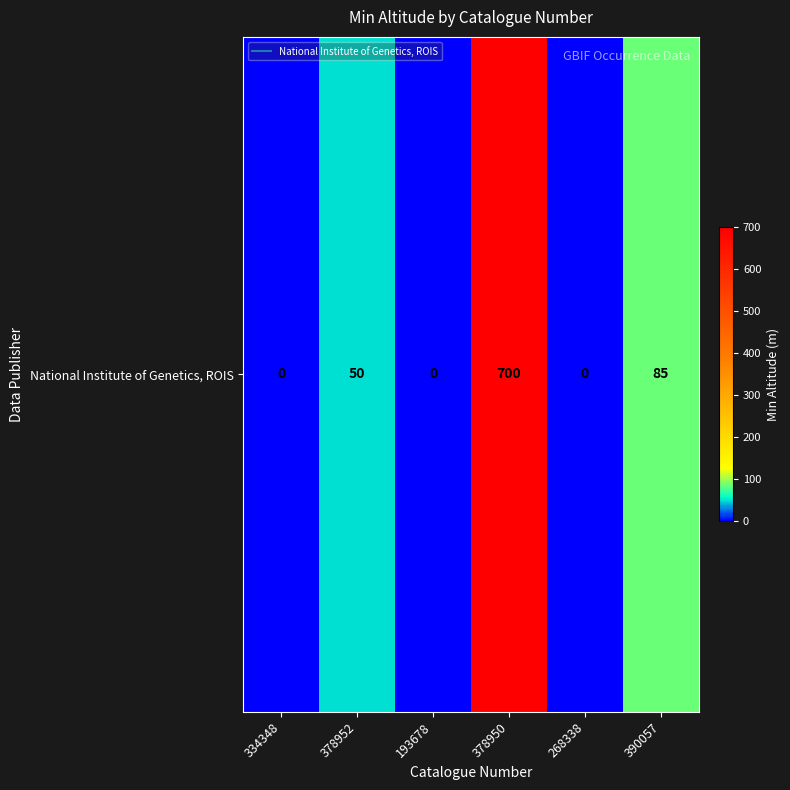

Rank the categories by value from lowest to highest.

334348, 193678, 268338, 378952, 390057, 378950